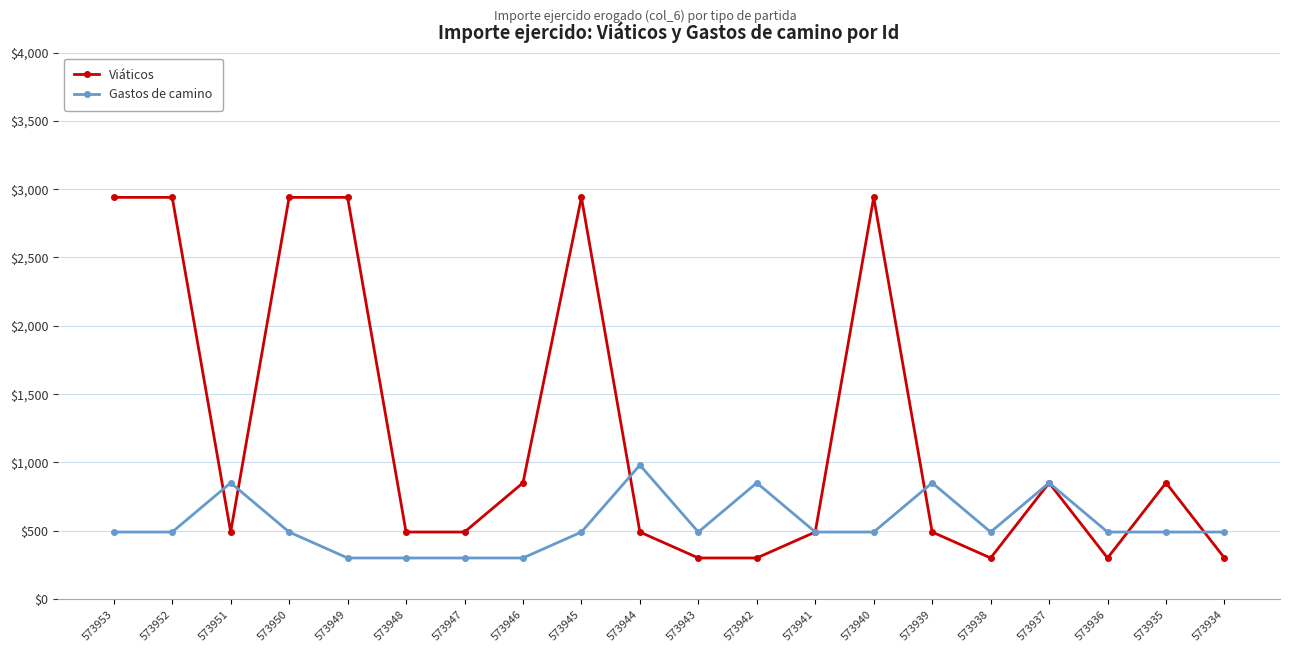

After their last crossing, which series has the higher values: Gastos de camino or Viáticos?

Gastos de camino